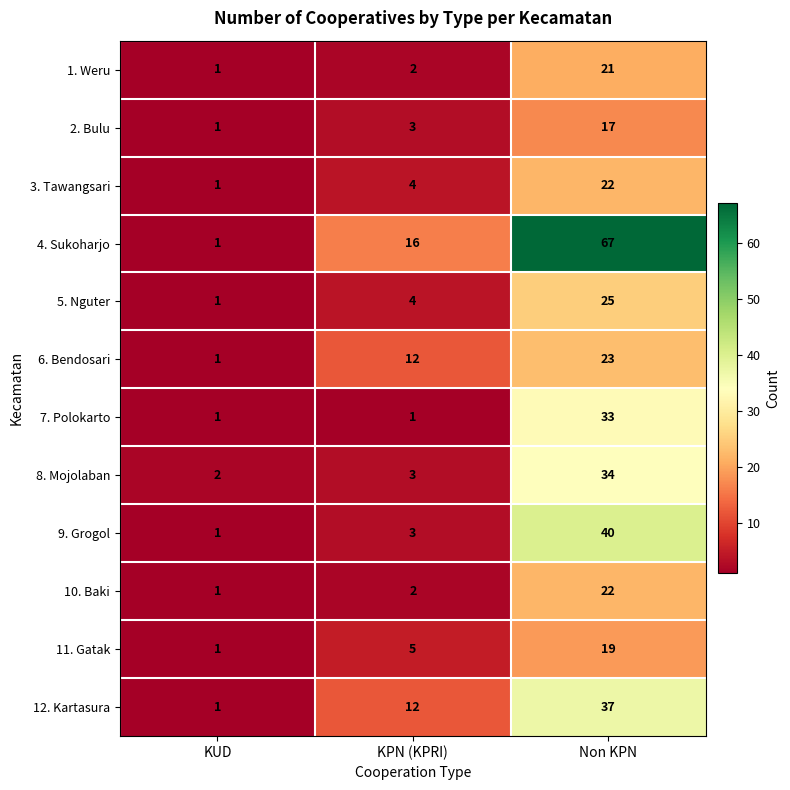

What is the total value across all series at Non KPN?

360